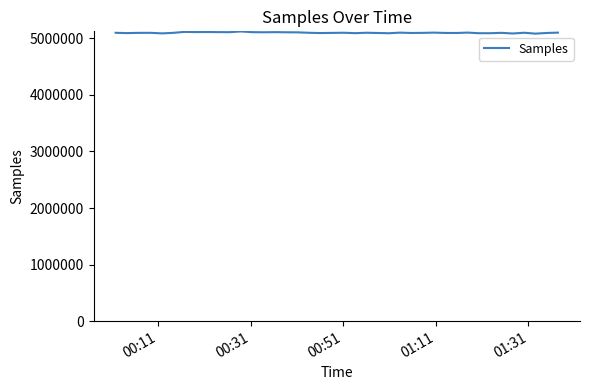

What is the minimum value shown in the chart?

5083388